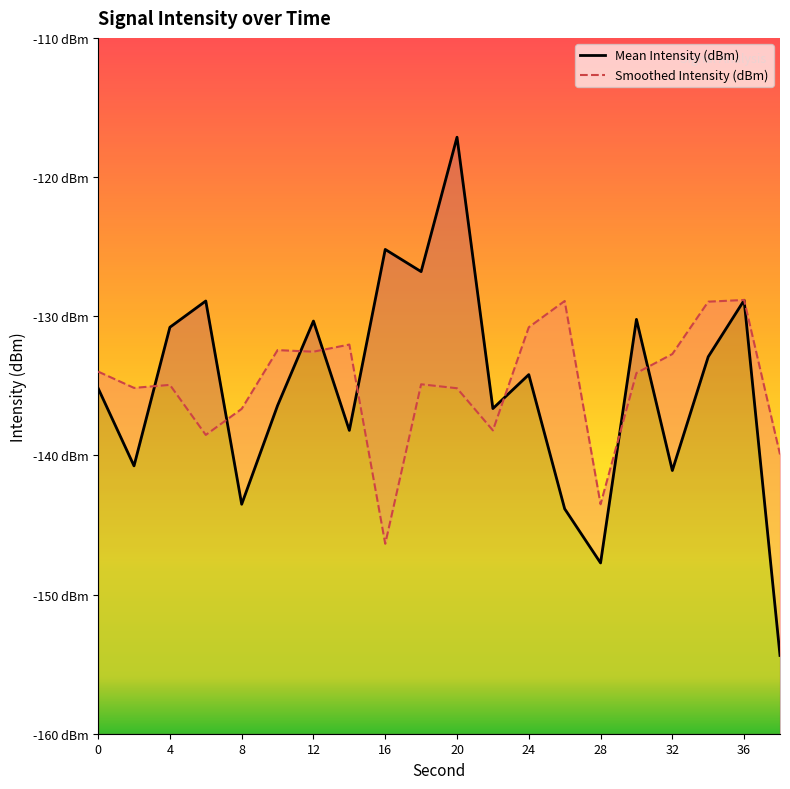

Count the number of categories in the chart.

20